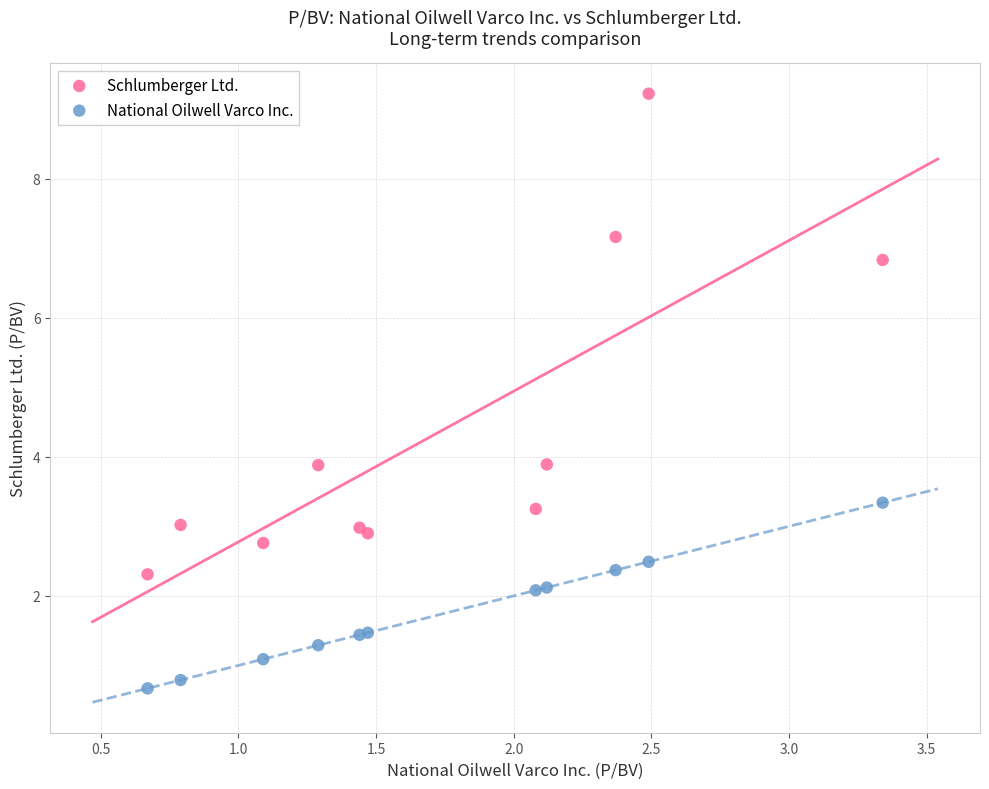

Which series contains the highest Y value?

Schlumberger Ltd.